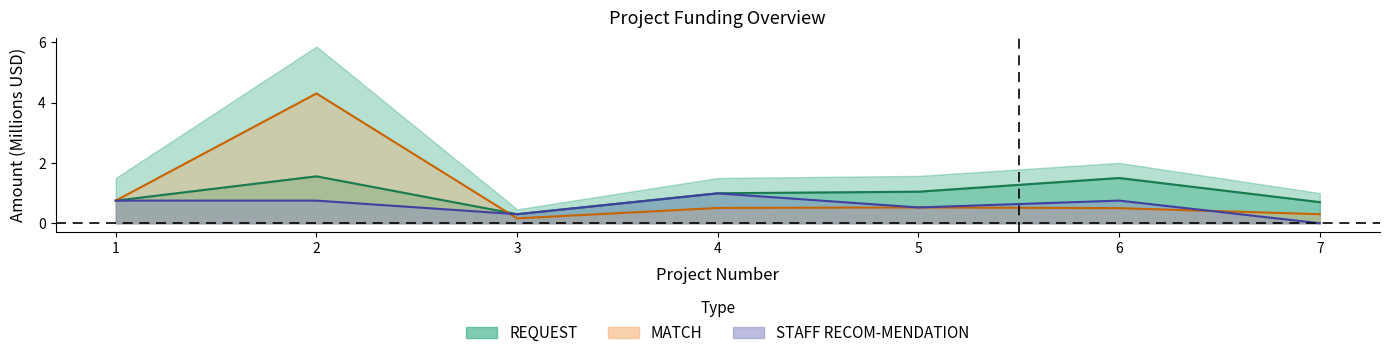

True or false: REQUEST and STAFF RECOM-MENDATION intersect in this chart.

False